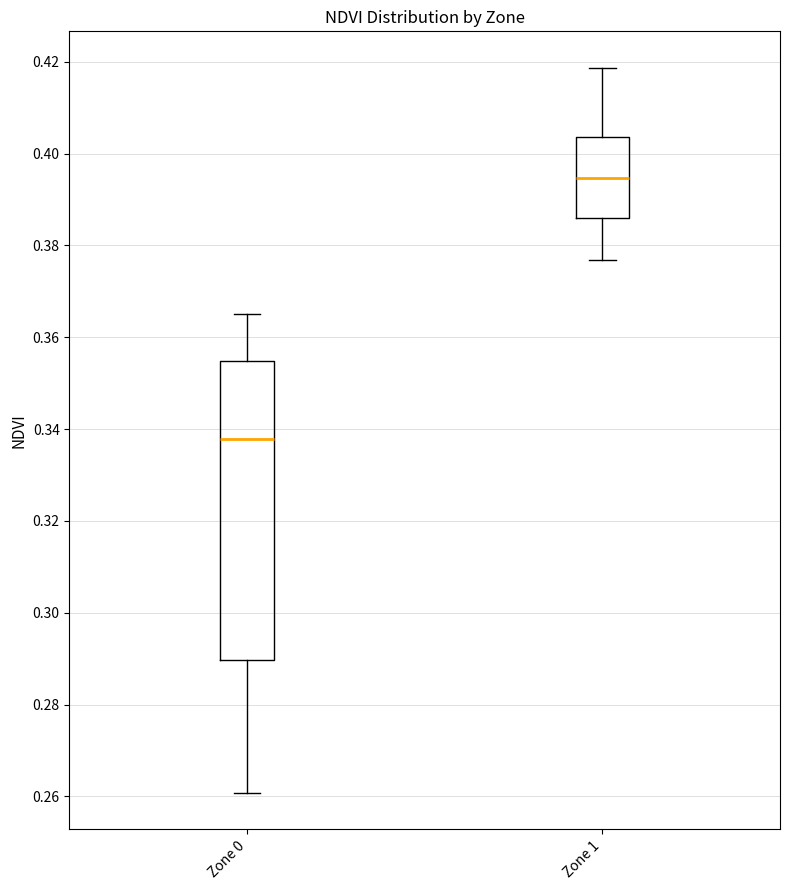

Reading left to right, read every box against the y-axis: the position of its median line, the range the box covers, and the ends of its whiskers. The values are not printed on the chart, so give them approximately, as read against the axis.

Zone 0: median 0.338, box 0.290 to 0.354, whiskers 0.260 to 0.366
Zone 1: median 0.394, box 0.386 to 0.404, whiskers 0.376 to 0.418